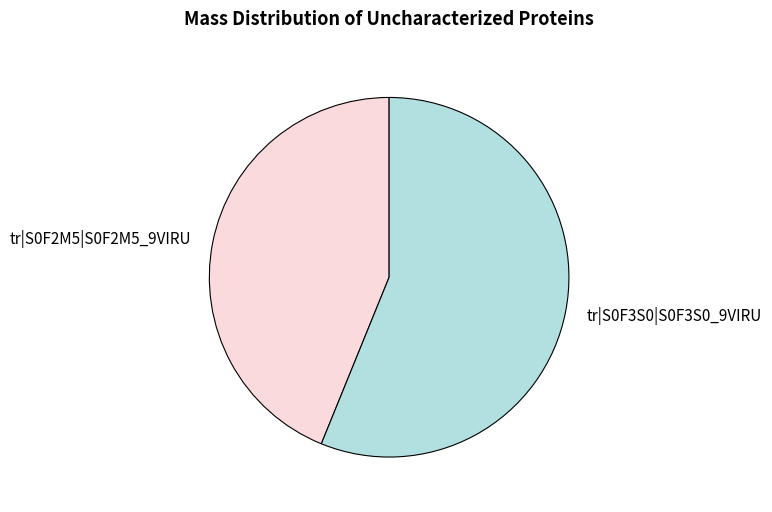

Count the number of slices in the pie.

2